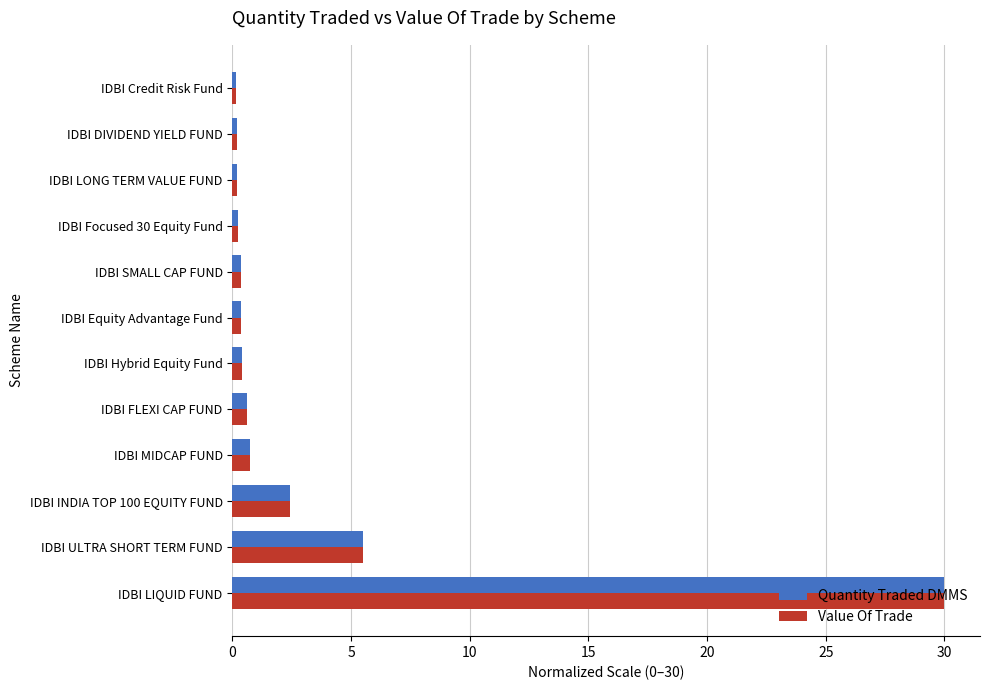

Is it true that Quantity Traded DMMS equals 5.5 at IDBI ULTRA SHORT TERM FUND?

True